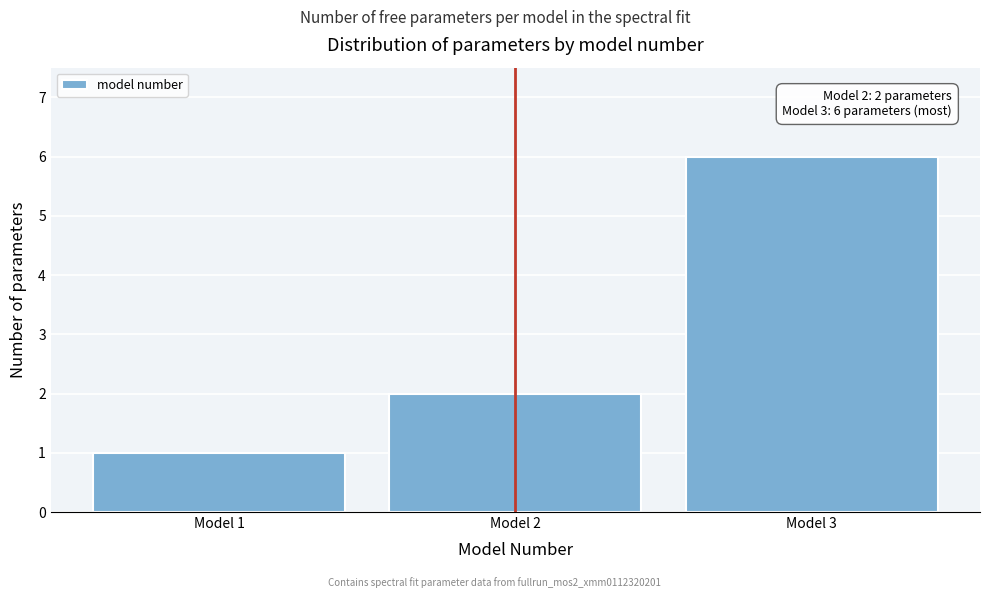

Over which range of the x-axis is the bar tallest?

2.5 to 3.5